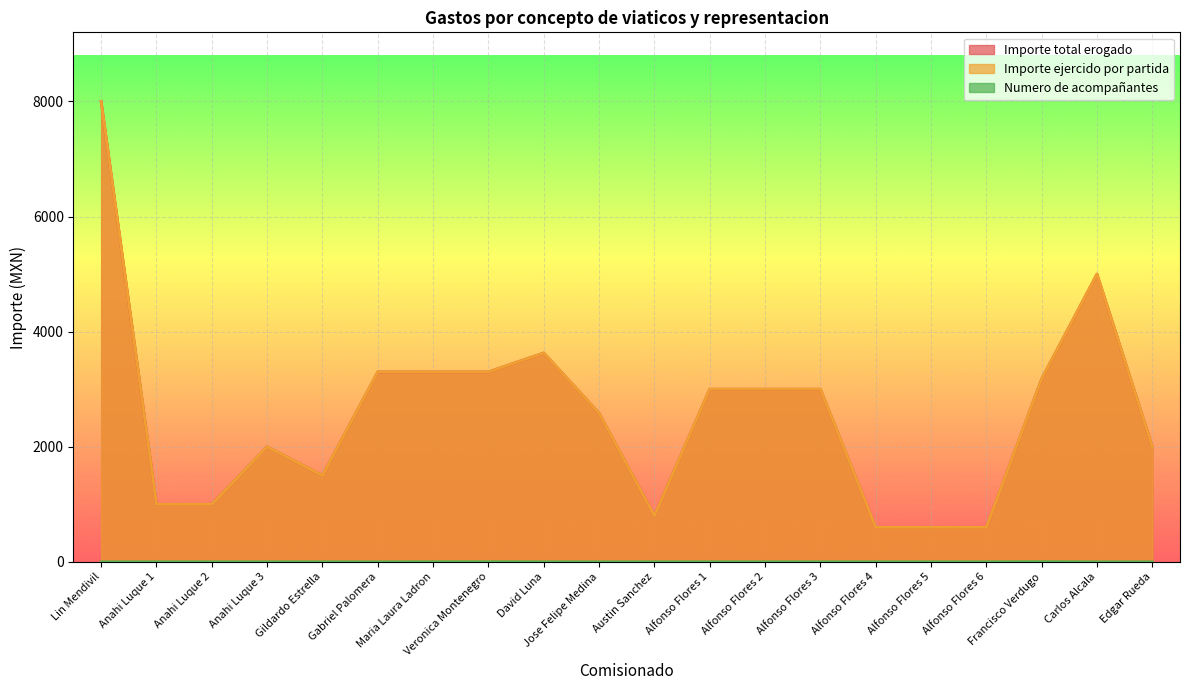

Which label corresponds to the largest value in the chart?

Lin Mendivil